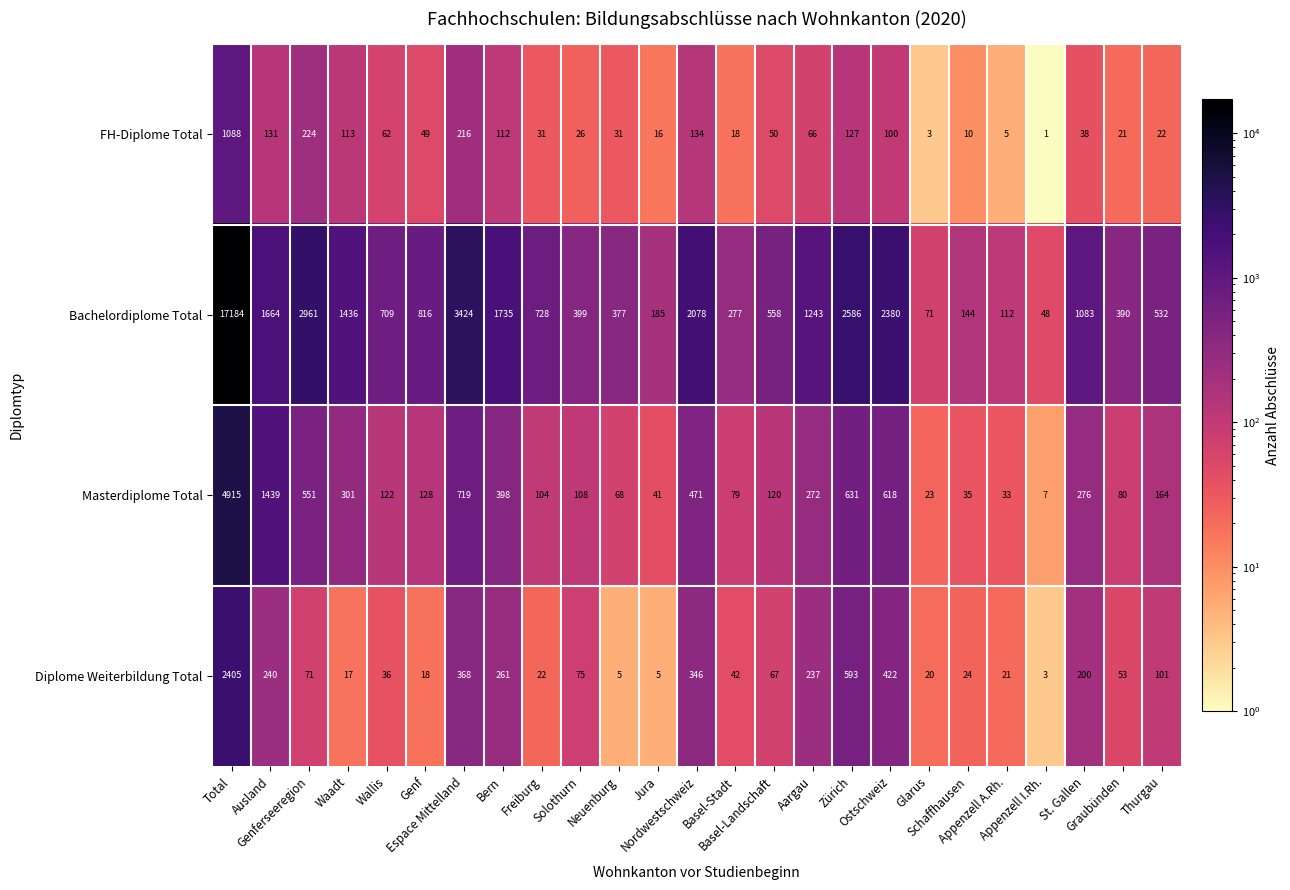

What is the greatest value displayed?

17184